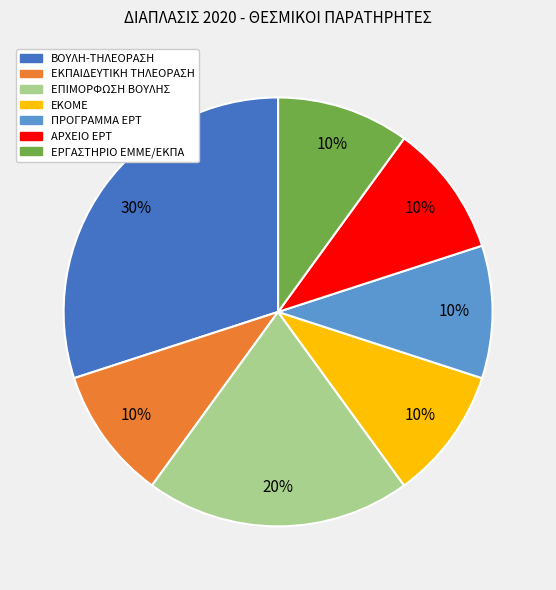

The ΕΠΙΜΟΡΦΩΣΗ ΒΟΥΛΗΣ slice represents 8% of the pie. True or false?

False